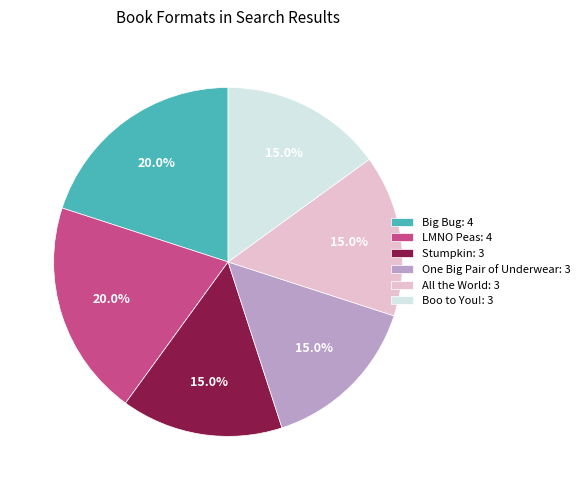

How much of the chart is everything except One Big Pair of Underwear?

85.0%